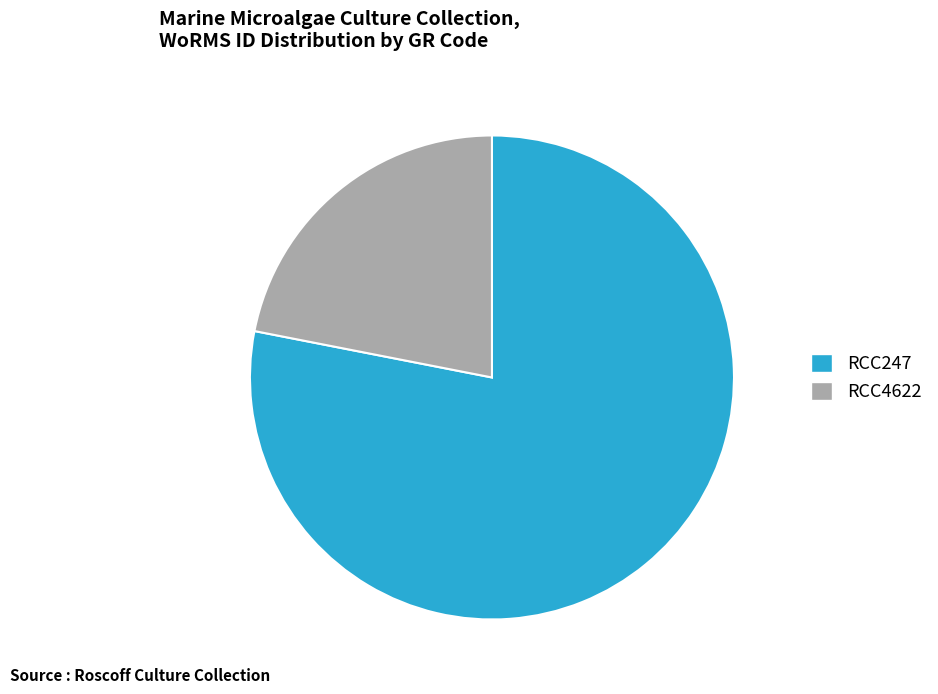

How many segments does this pie chart have?

2